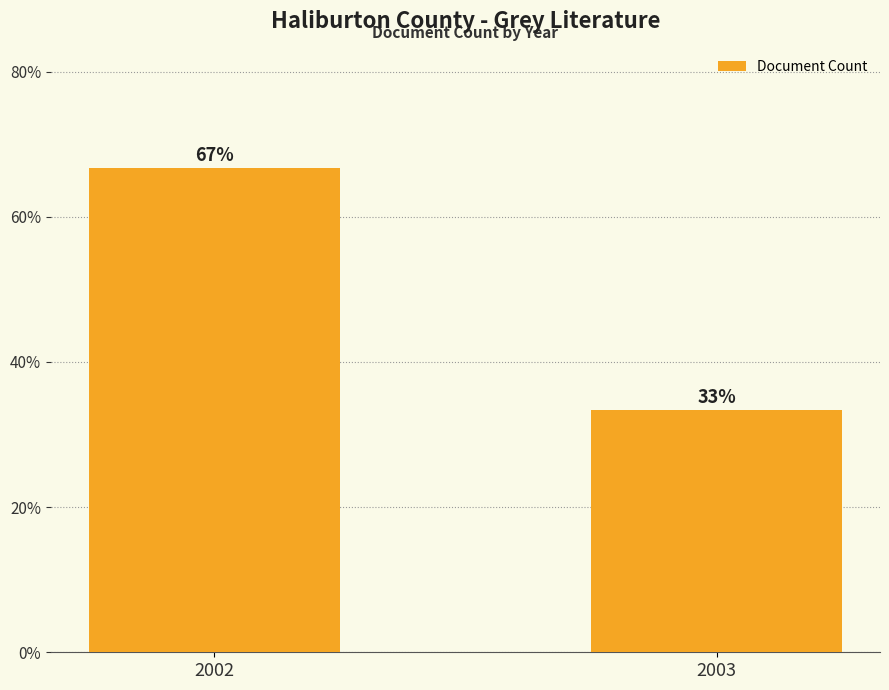

Approximately how many times larger is the value at 2002 compared to 2003?

2.0